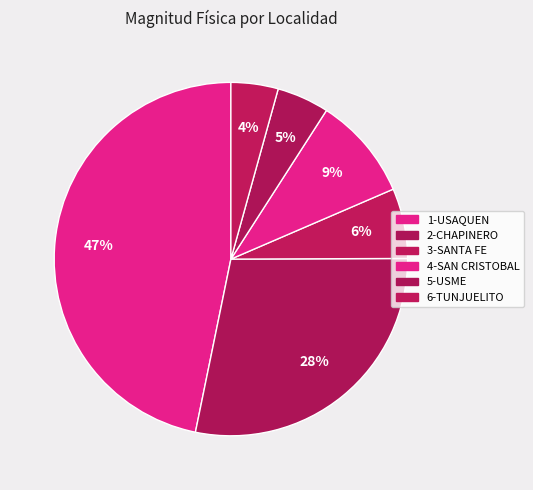

What is the largest slice in the pie chart?

1-USAQUEN